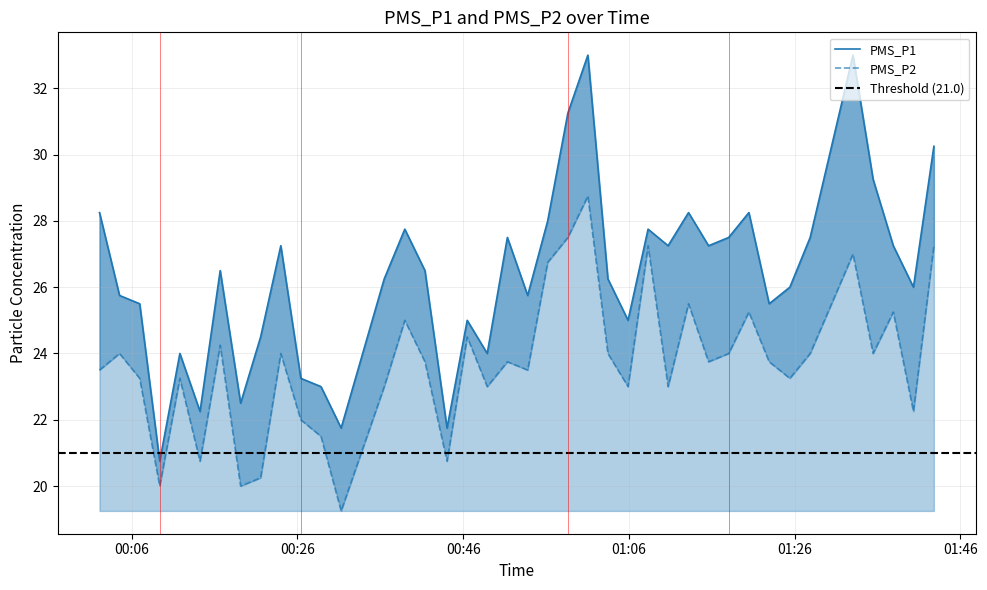

What value does the PMS_P2 series have at 2022/05/01 01:05:54?

23.0